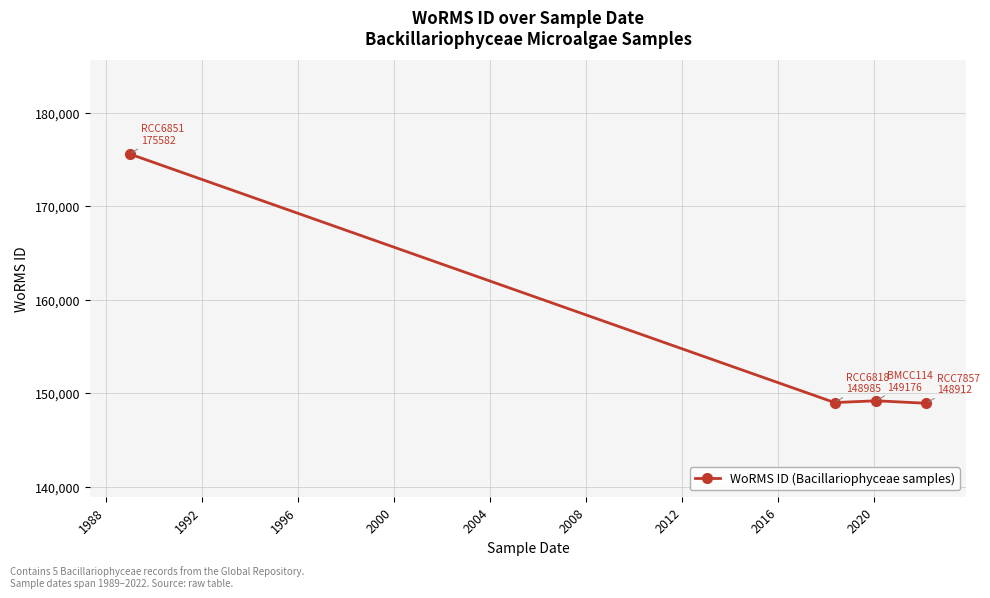

True or false: there are more than 2 points higher than both neighbors.

False